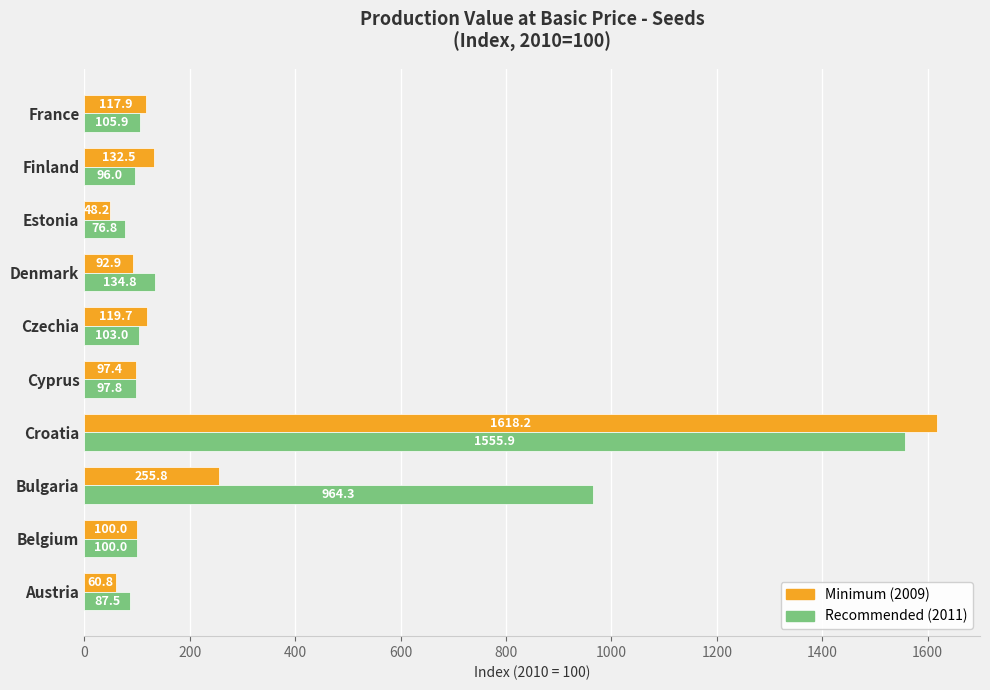

What is the sum of all Minimum (2009) values?

2643.4